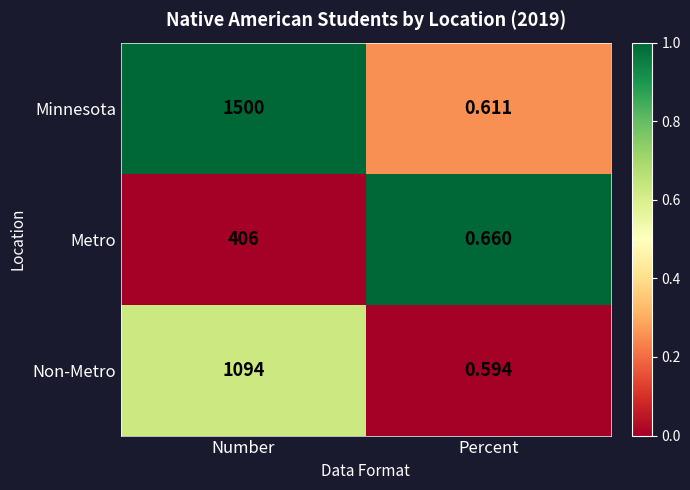

At which label is Non-Metro closest to 547?

Percent